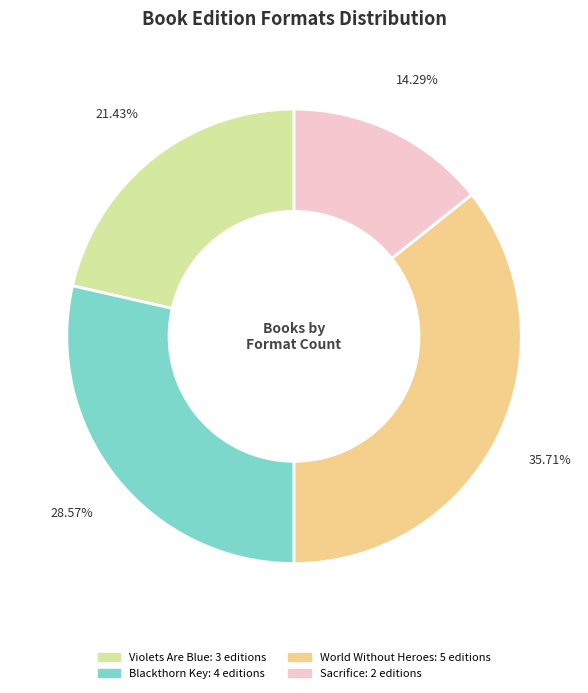

What percentage is the Sacrifice slice, to the nearest percent?

14%